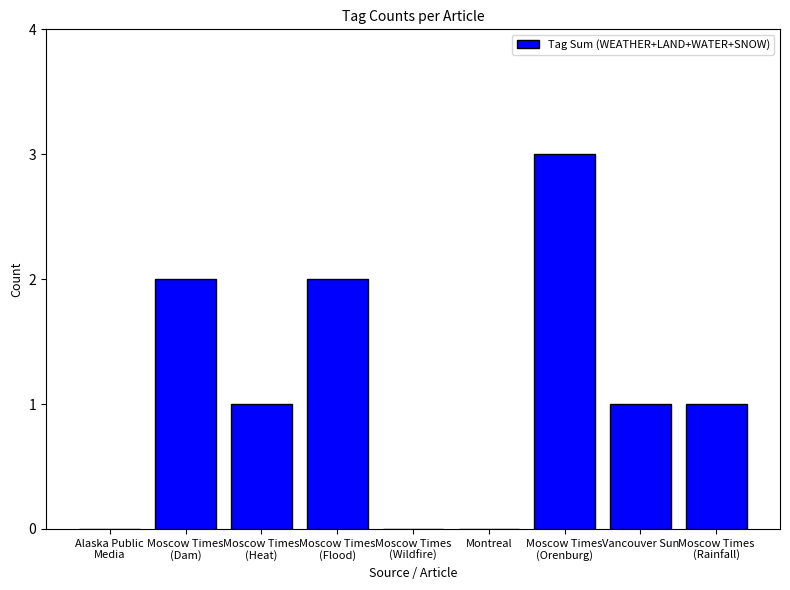

Count the number of categories in the chart.

9